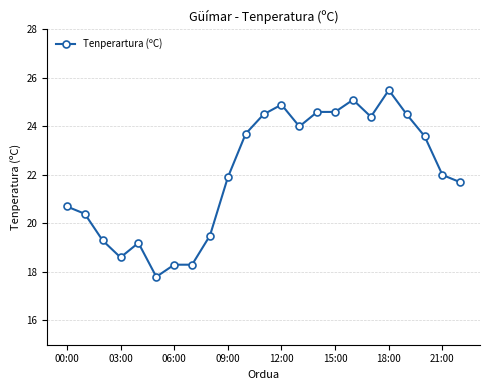

What is the sum of all values?

507.1